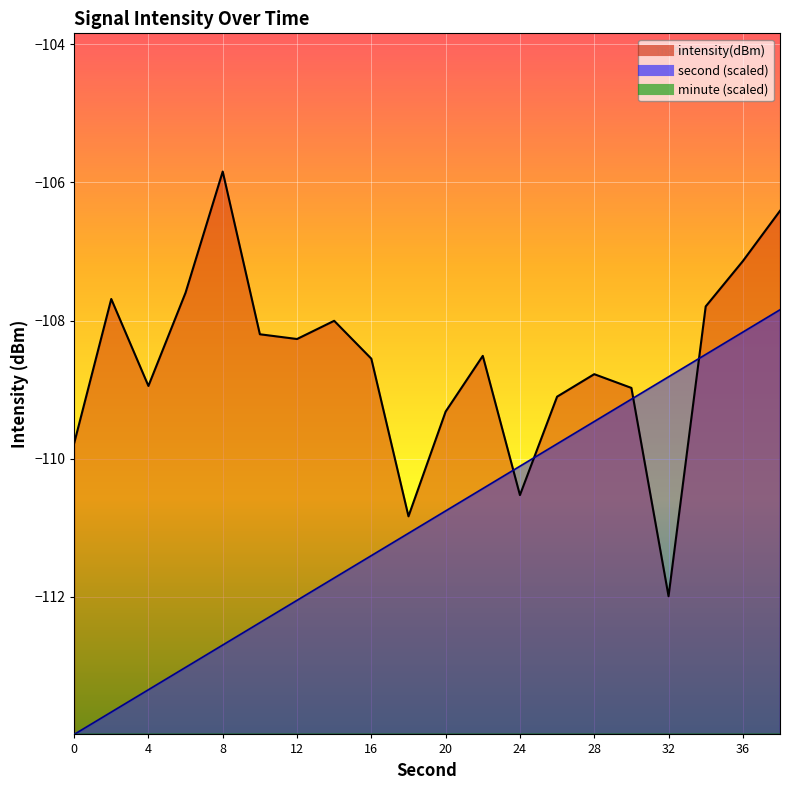

What is the total value across all series at 32?

-220.8